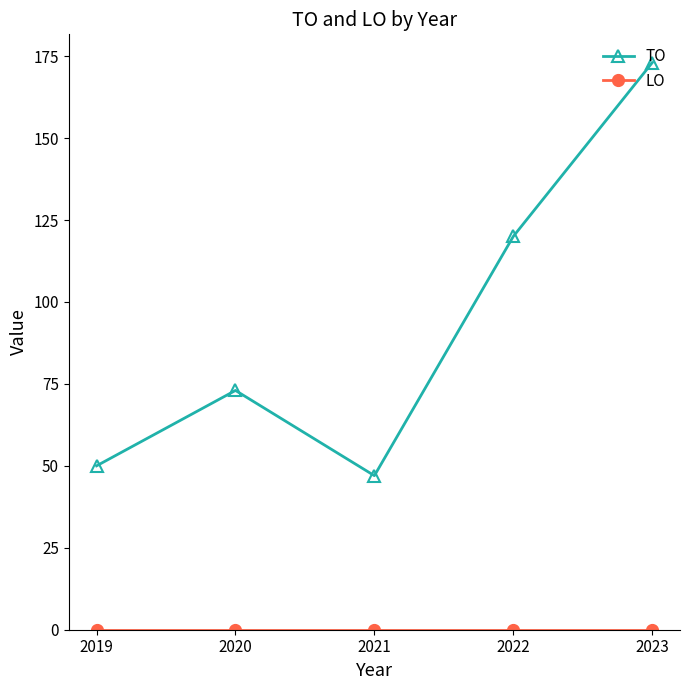

Which series has the widest spread of values?

TO